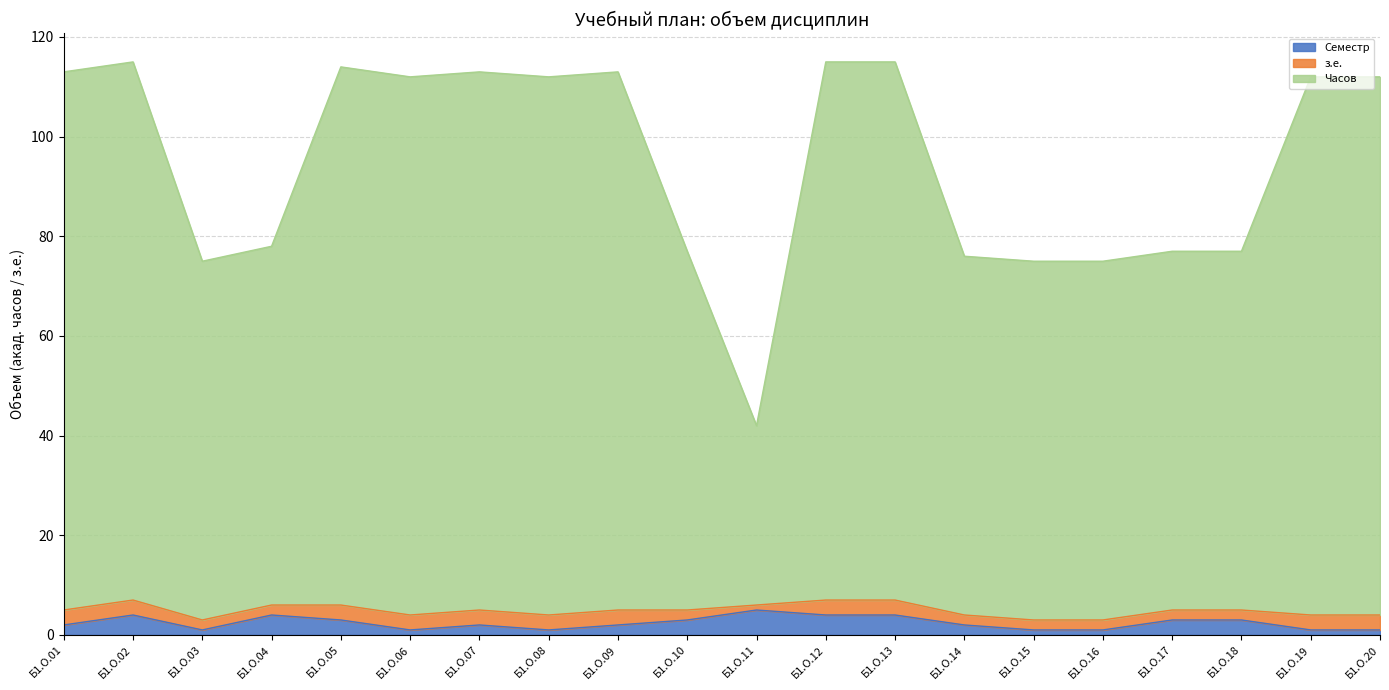

At which category is the sum across all series the highest?

Б1.О.02